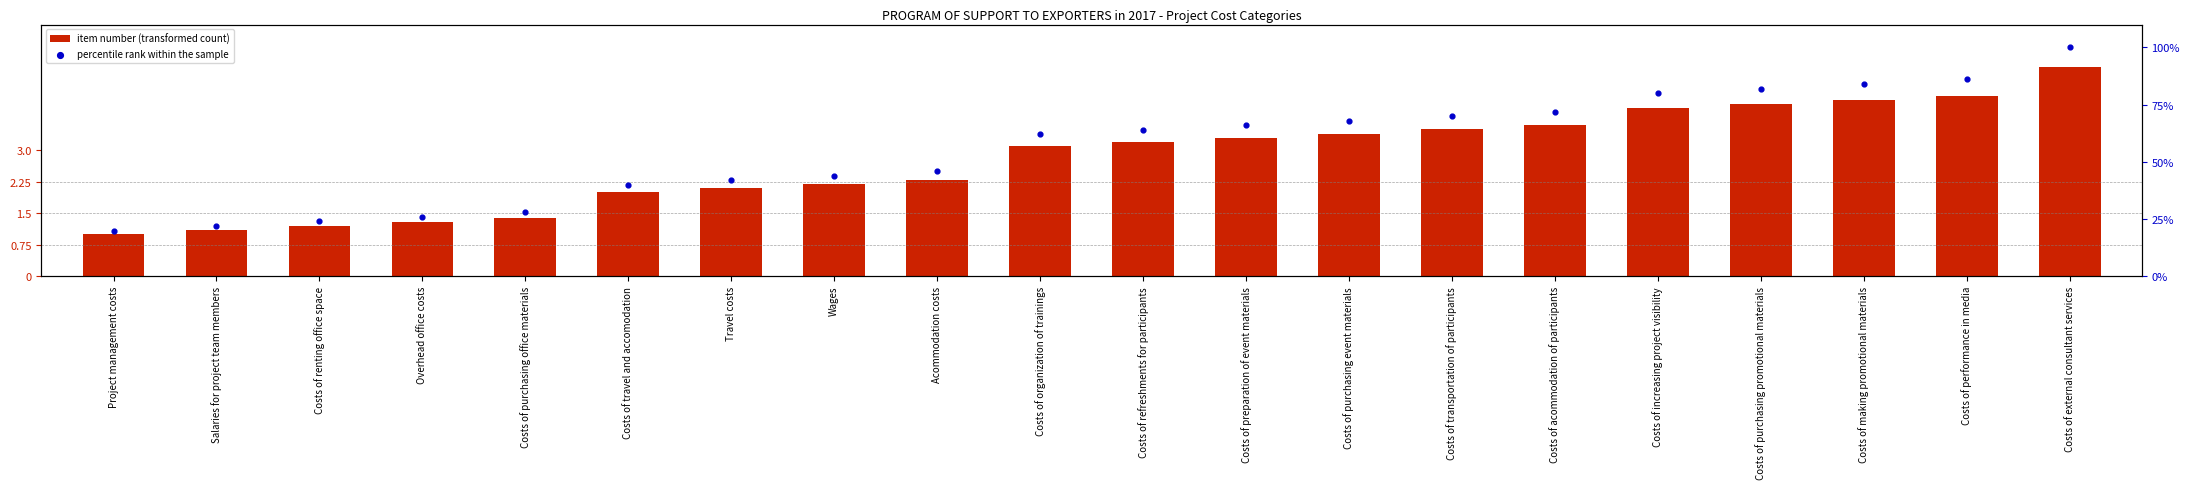

Which series has the largest total across all categories?

percentile rank within the sample